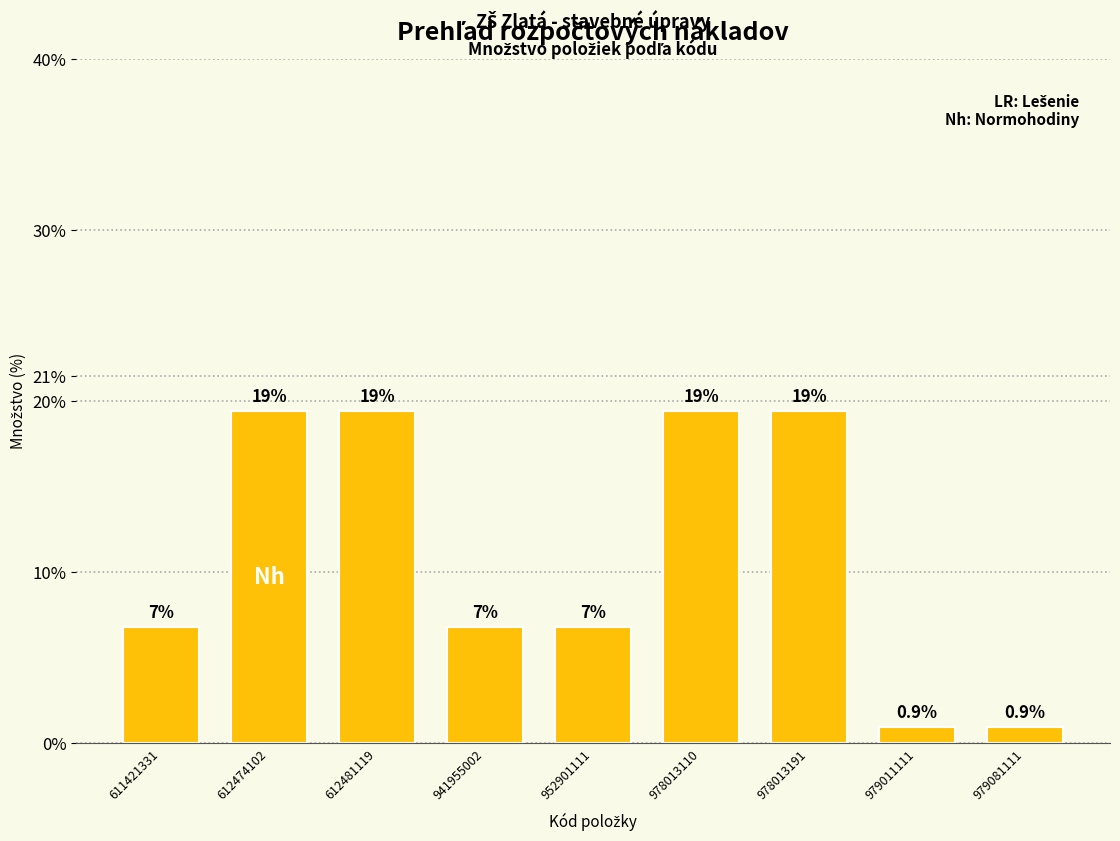

The value at 979081111 is 0.9. True or false?

True